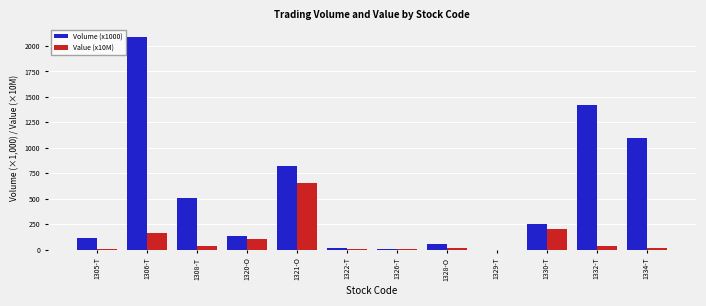

How many groups of bars are there?

12